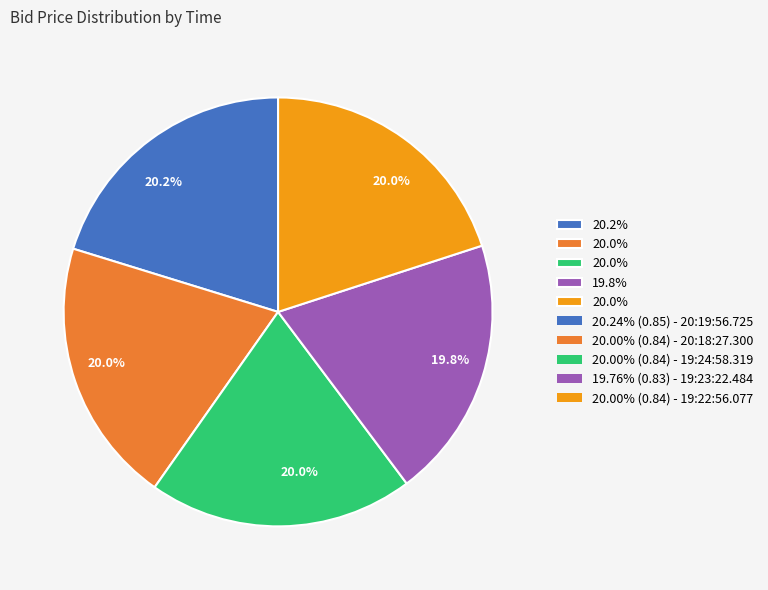

Is there a majority slice in this chart?

No